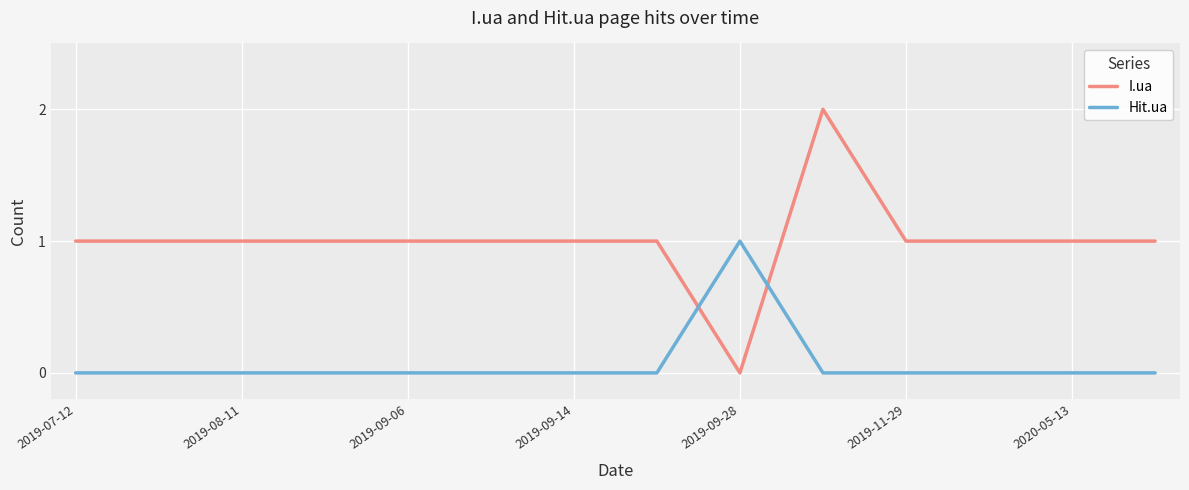

Does the chart have visible grid lines?

Yes